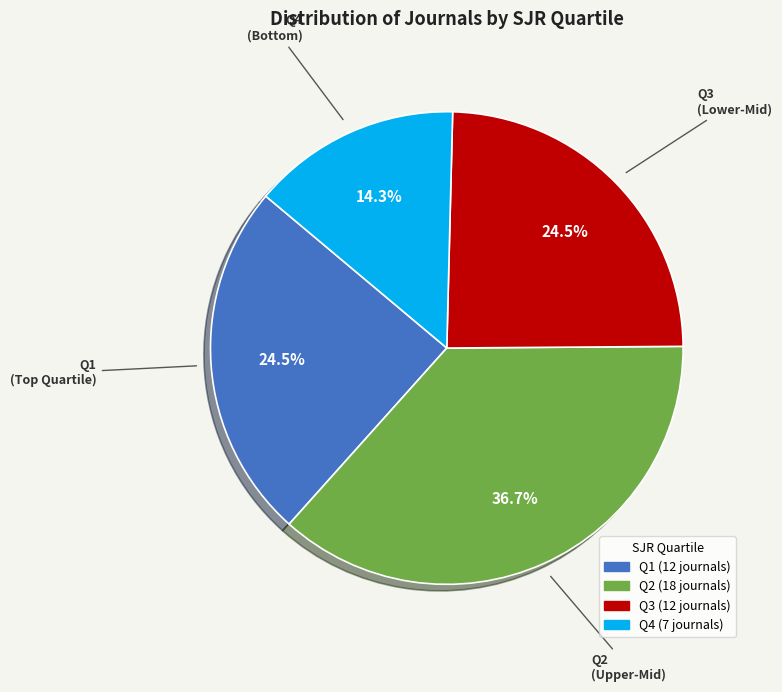

What percentage do Q3 and Q4 together represent?

38.8%